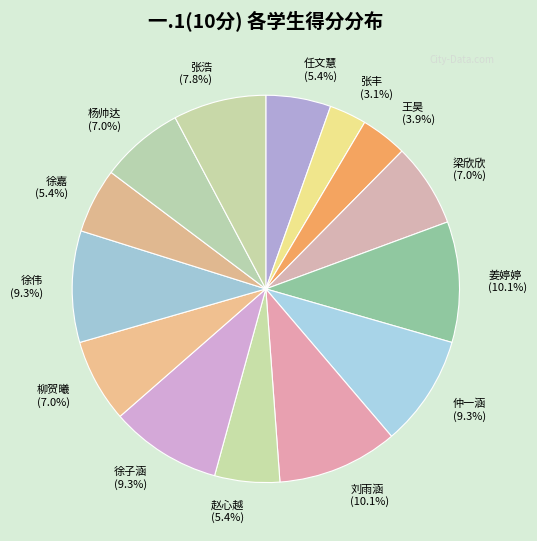

Does 仲一涵 (9.3%) account for over 50% of the chart?

No